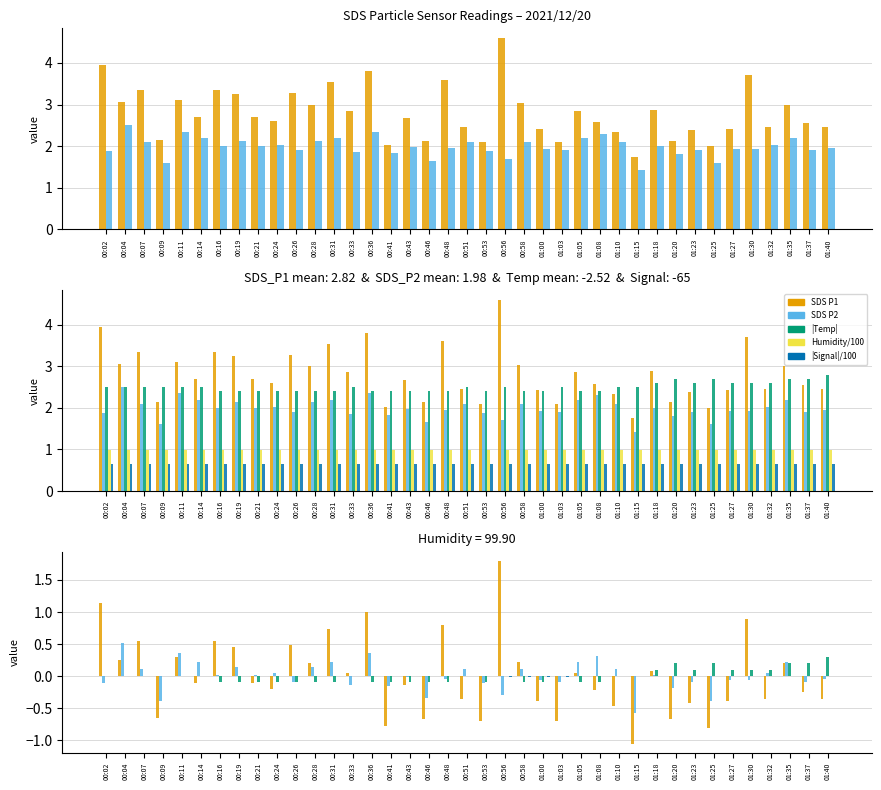

Which series has the widest spread of values?

SDS P1